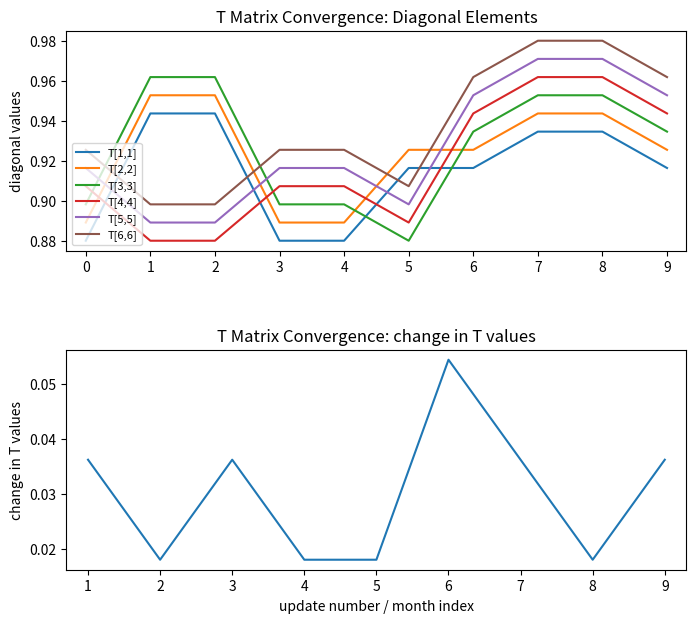

What is the sum of all T[5,5] values?

9.3